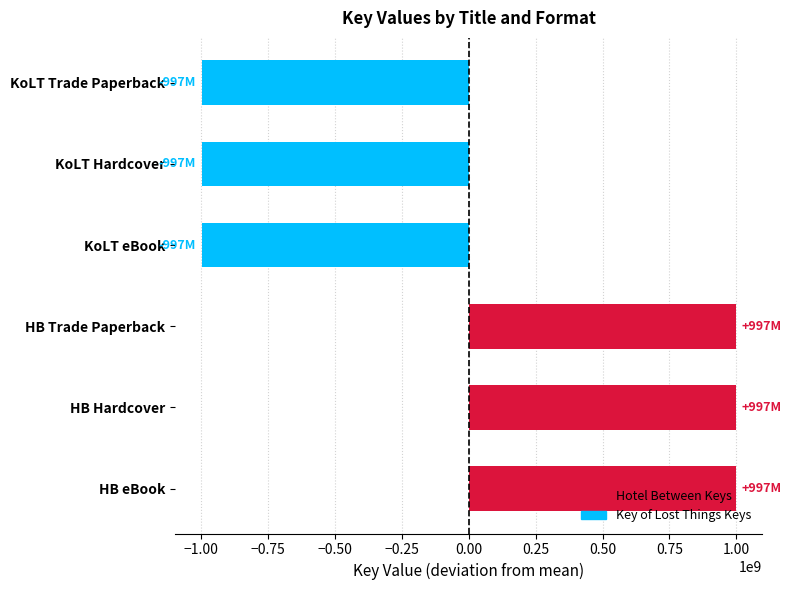

The value at KoLT Hardcover is -997499340. True or false?

True